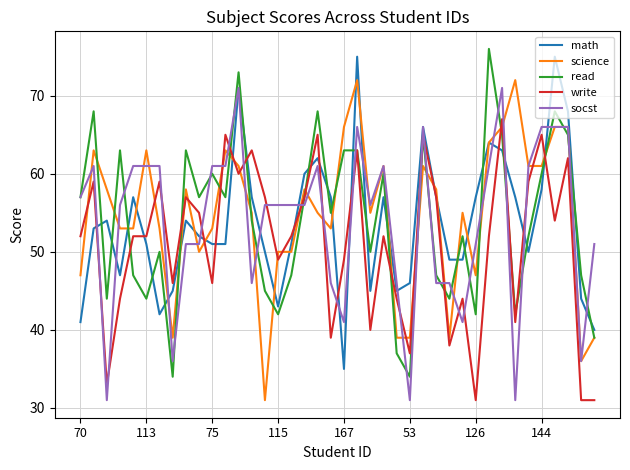

What is the maximum value shown in the chart?

76